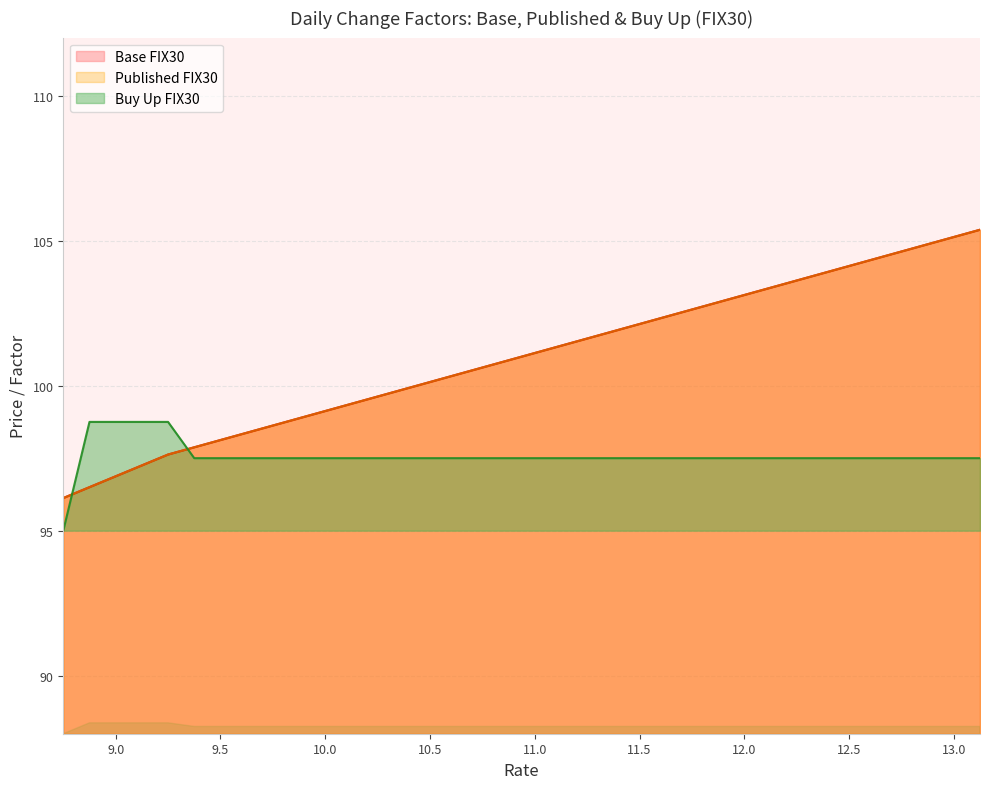

How many values in the Base FIX30 series exceed 101?

18